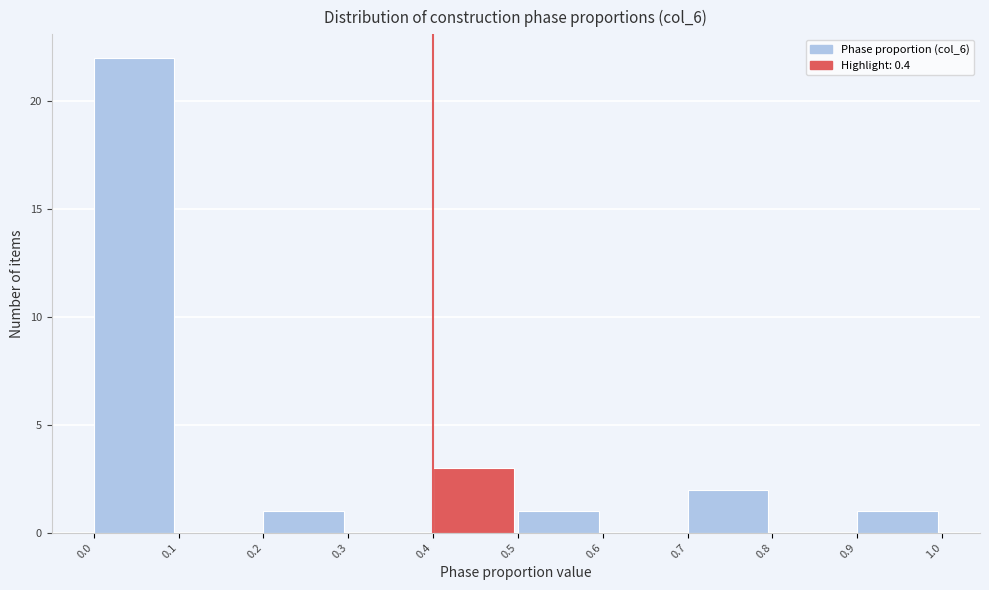

Reading left to right, list every bar in this chart as the range it spans on the x-axis followed by its height. The values are not printed on the chart, so give them approximately, as read against the axis.

0.0 to 0.1: 22
0.1 to 0.2: 0
0.2 to 0.3: 1
0.3 to 0.4: 0
0.4 to 0.5: 3
0.5 to 0.6: 1
0.6 to 0.7: 0
0.7 to 0.8: 2
0.8 to 0.9: 0
0.9 to 1.0: 1